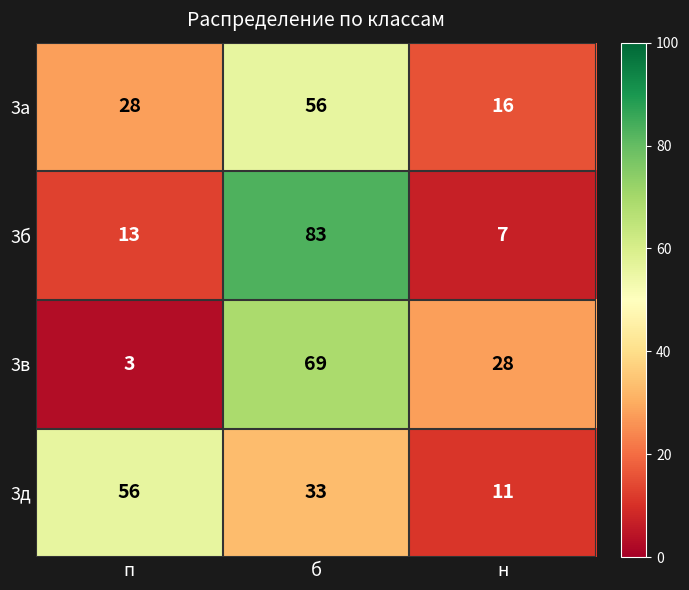

What is the difference between the maximum and minimum values in the 3в series?

66